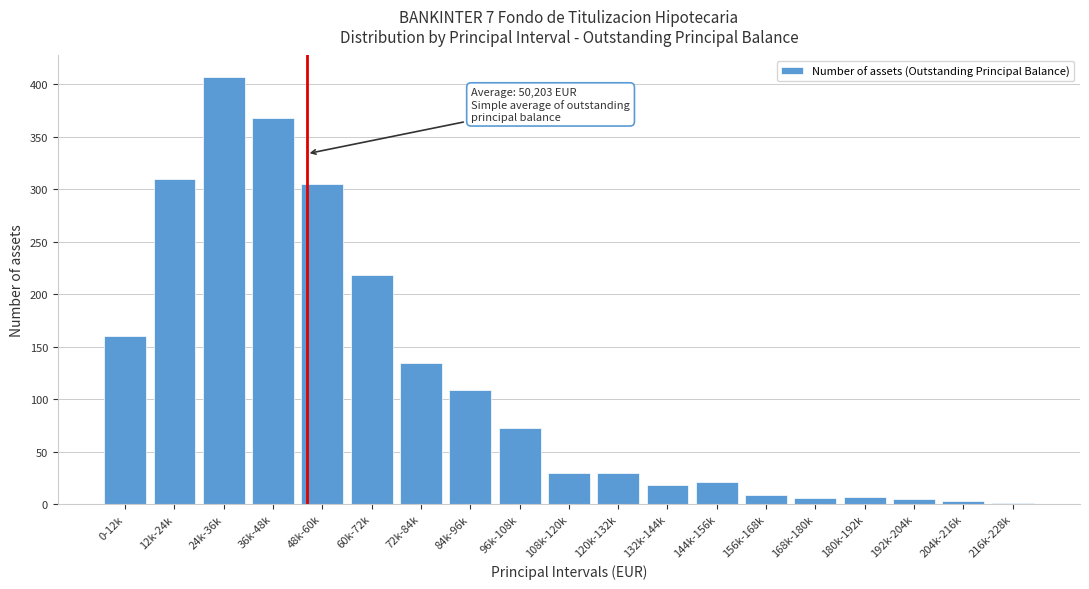

What is the sum of all values?

2214